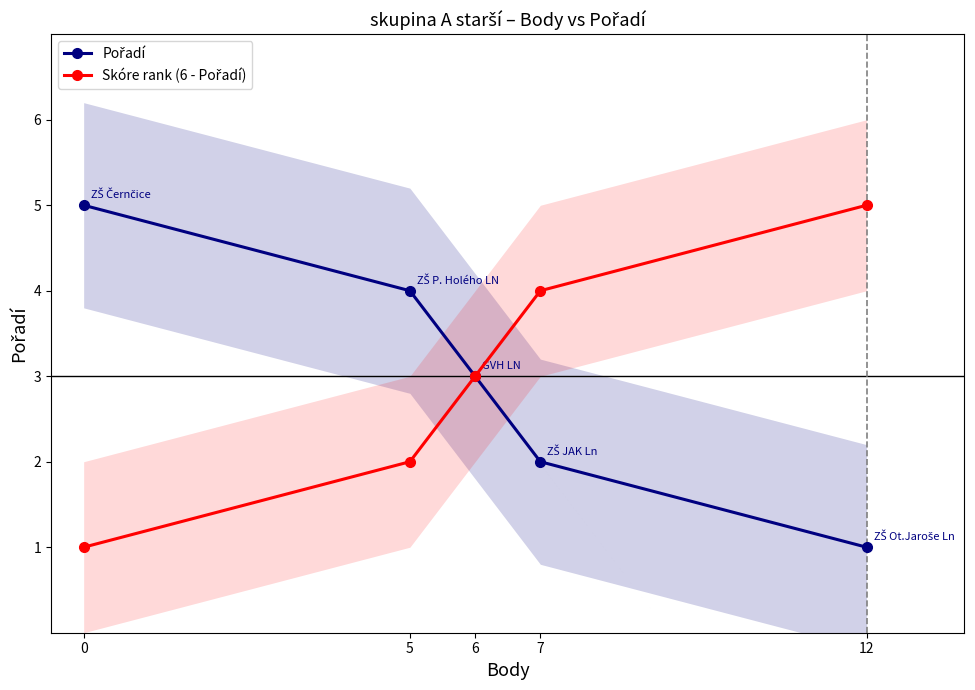

What are all the series names shown in the legend?

Pořadí, Skóre rank (6 - Pořadí)